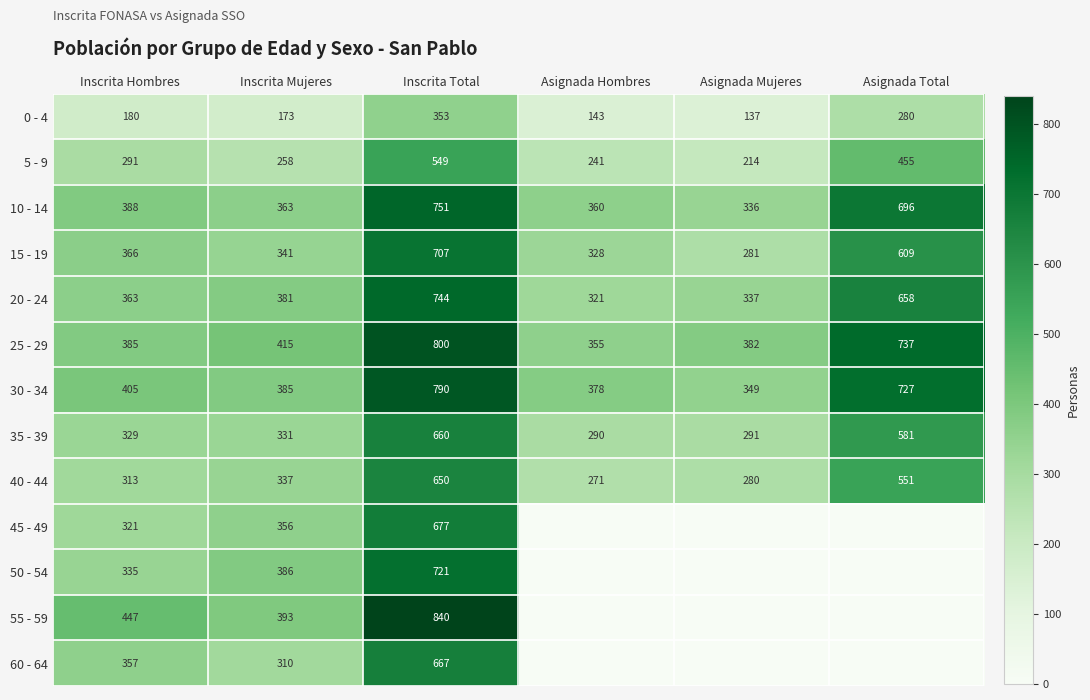

At Inscrita Total, list the series in order from largest to smallest.

55 - 59, 25 - 29, 30 - 34, 10 - 14, 20 - 24, 50 - 54, 15 - 19, 45 - 49, 60 - 64, 35 - 39, 40 - 44, 5 - 9, 0 - 4